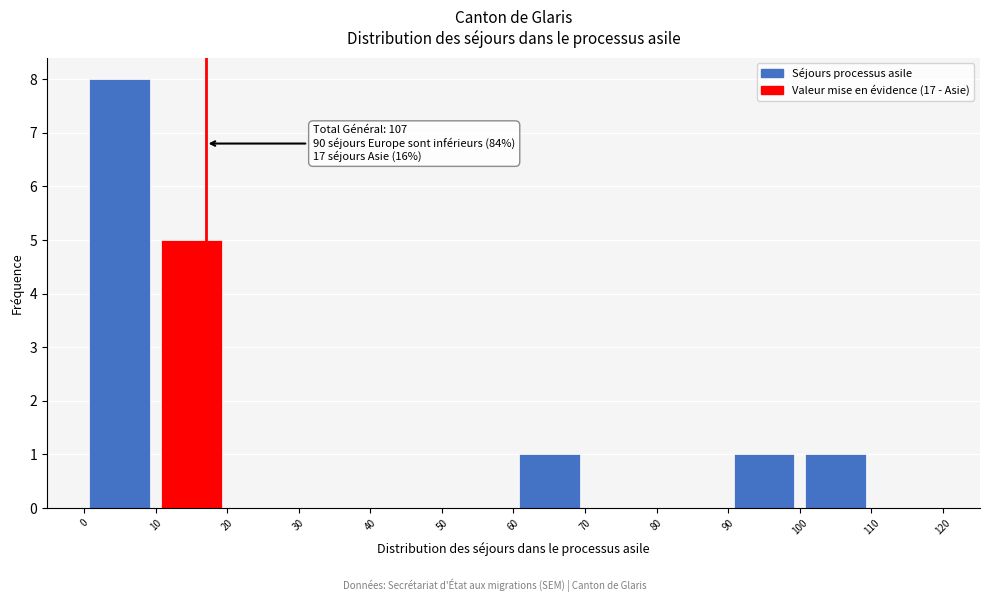

Over which range of the x-axis is the bar tallest?

0 to 10